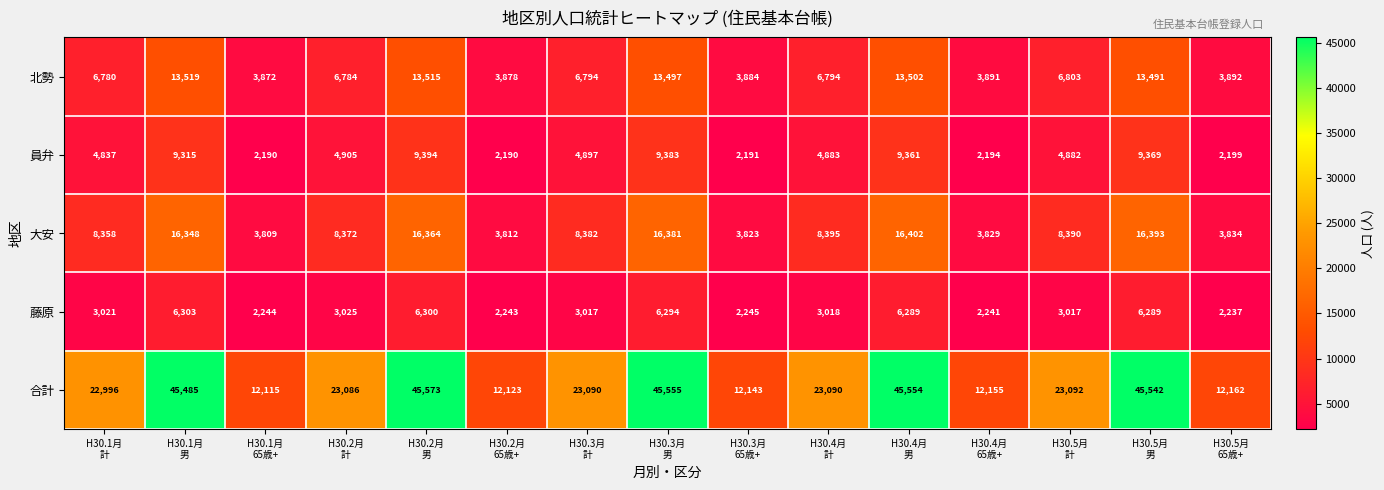

At how many categories does at least one series exceed 29736?

5